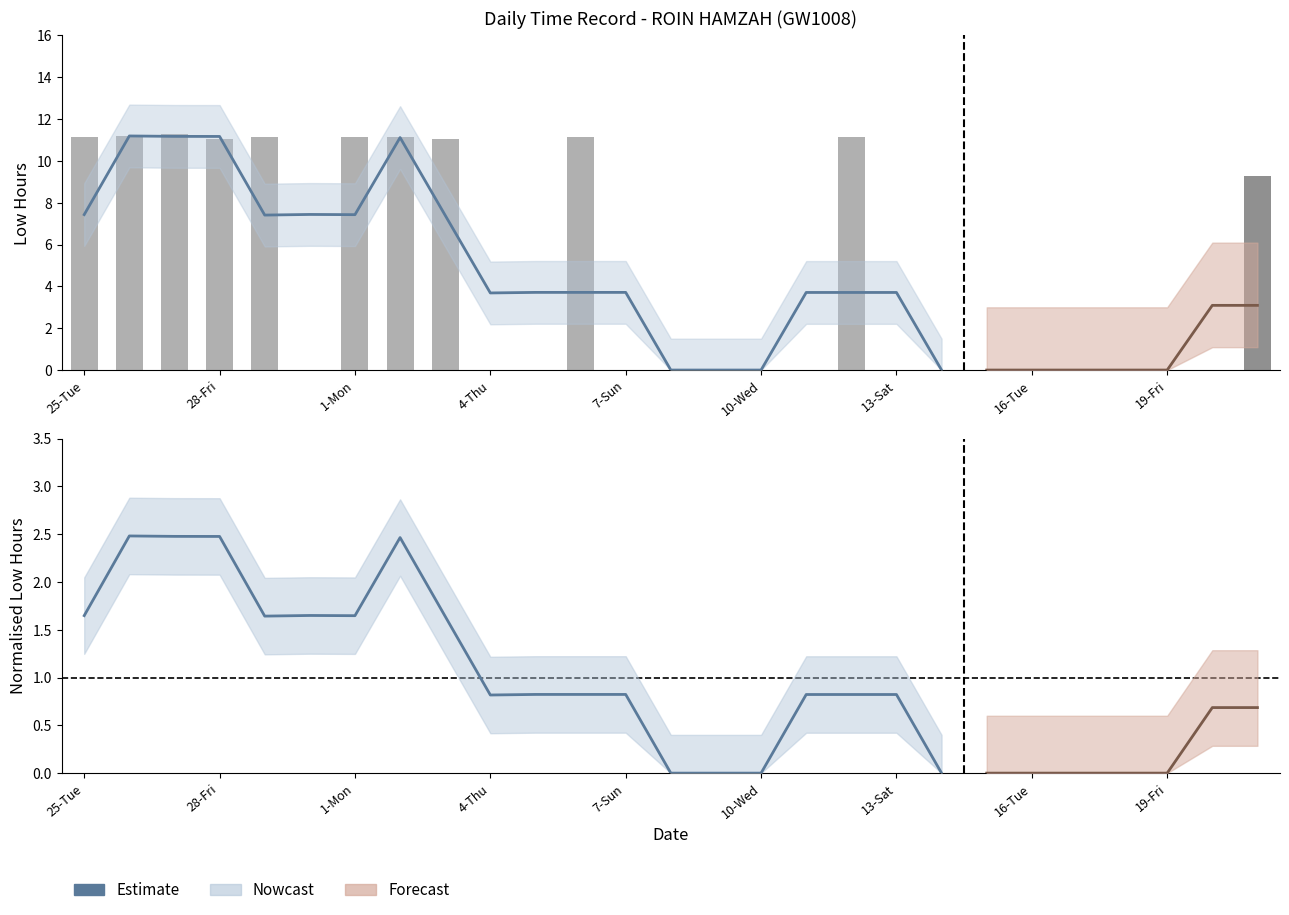

Reading left to right, transcribe all the data shown in this chart.

25-Tue=11.1	26-Wed=11.2	27-Thu=11.3	28-Fri=11.1	29-Sat=11.2	30-Sun=0.0	1-Mon=11.2	2-Tue=11.1	3-Wed=11.1	4-Thu=0.0	5-Fri=0.0	6-Sat=11.1	7-Sun=0.0	8-Mon=0.0	9-Tue=0.0	10-Wed=0.0	11-Thu=0.0	12-Fri=11.1	13-Sat=0.0	14-Sun=0.0	15-Mon=0.0	16-Tue=0.0	17-Wed=0.0	18-Thu=0.0	19-Fri=0.0	20-Sat=0.0	21-Sun=9.3